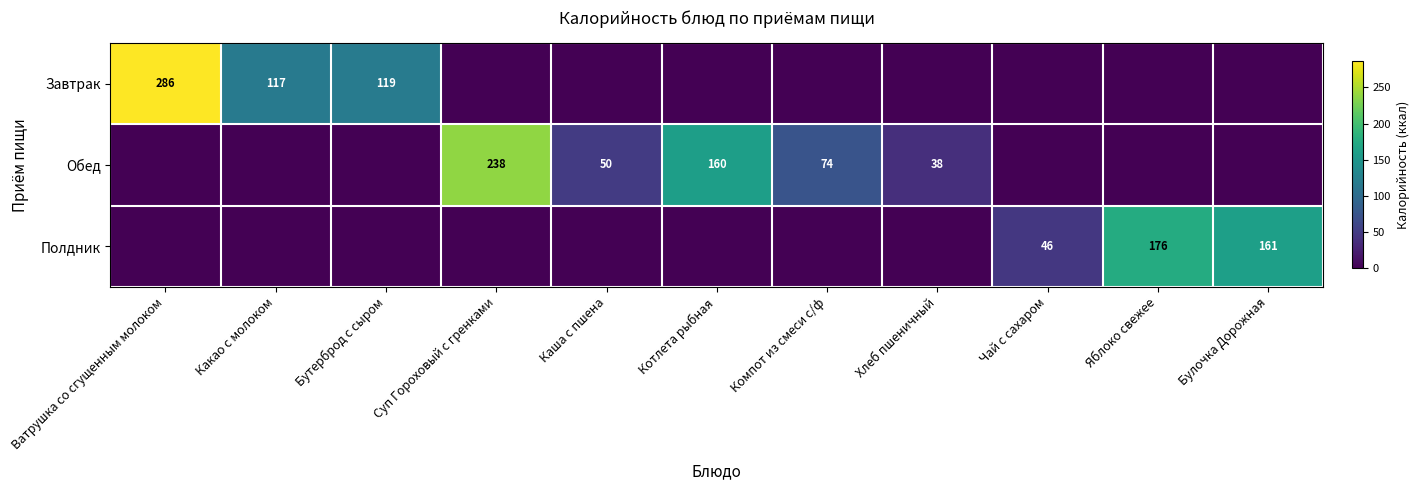

What is the difference between the highest and lowest values at Суп Гороховый с гренками?

238